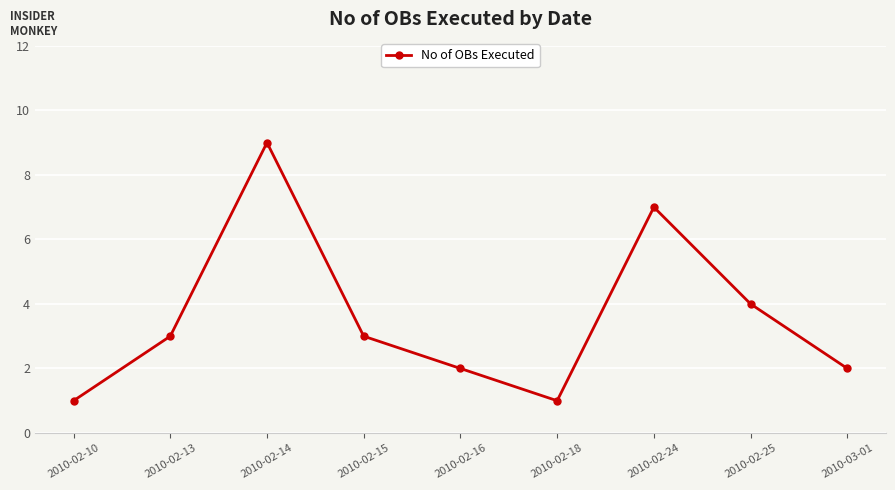

Where is the first local maximum?

2010-02-14